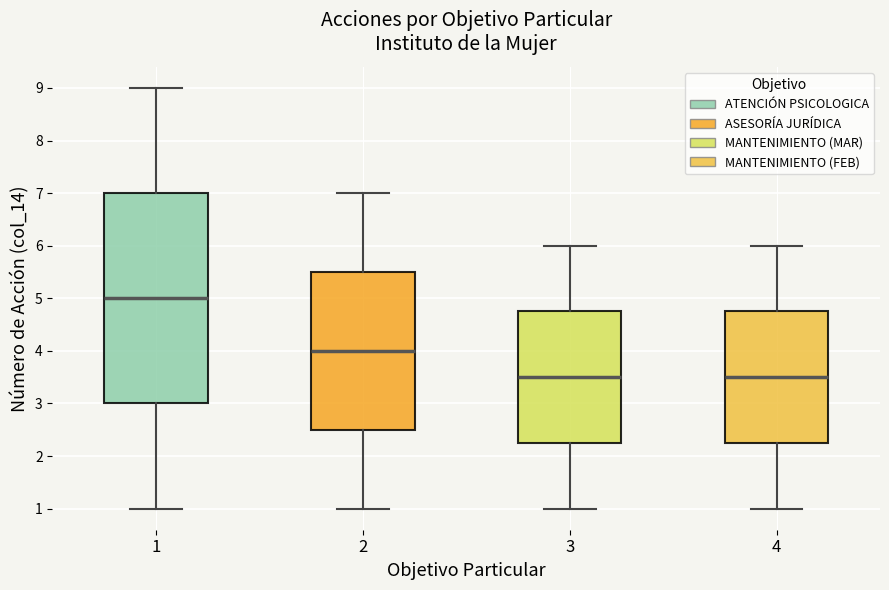

Where does the median line of the box at x = 1 sit on the y-axis? The values are not printed on the chart, so give them approximately, as read against the axis.

5.0